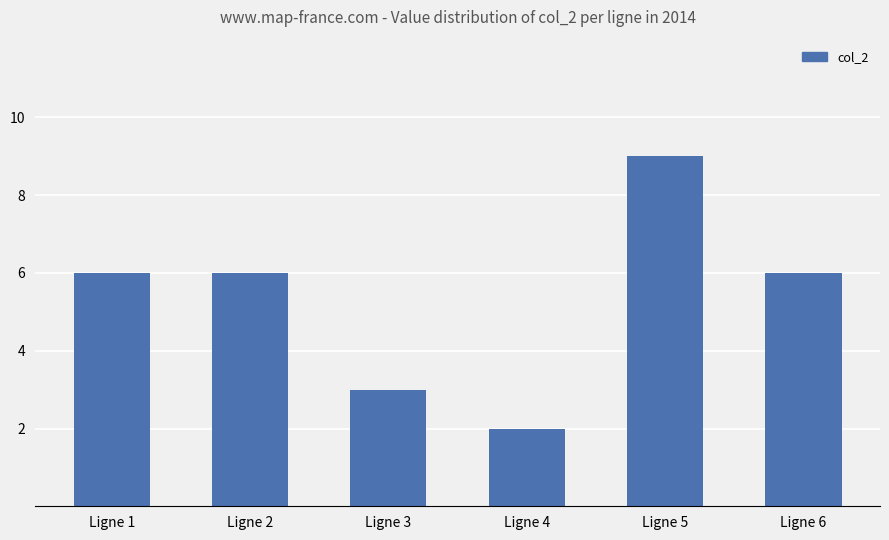

What is the difference between the maximum and minimum values?

7